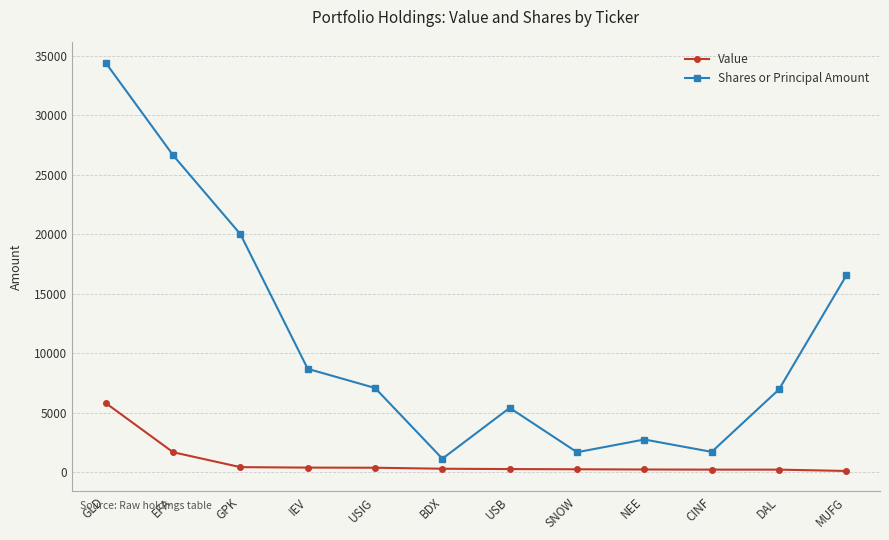

At which label does Value reach its peak?

GLD